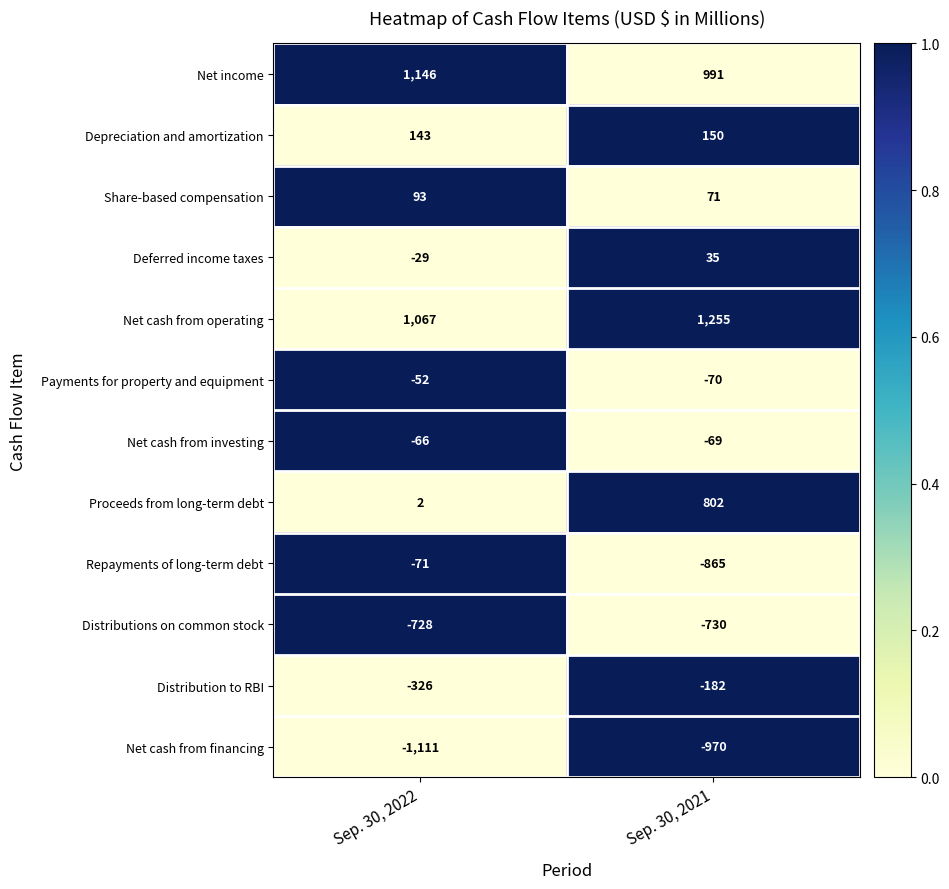

Which series has the largest range (max minus min)?

Proceeds from long-term debt